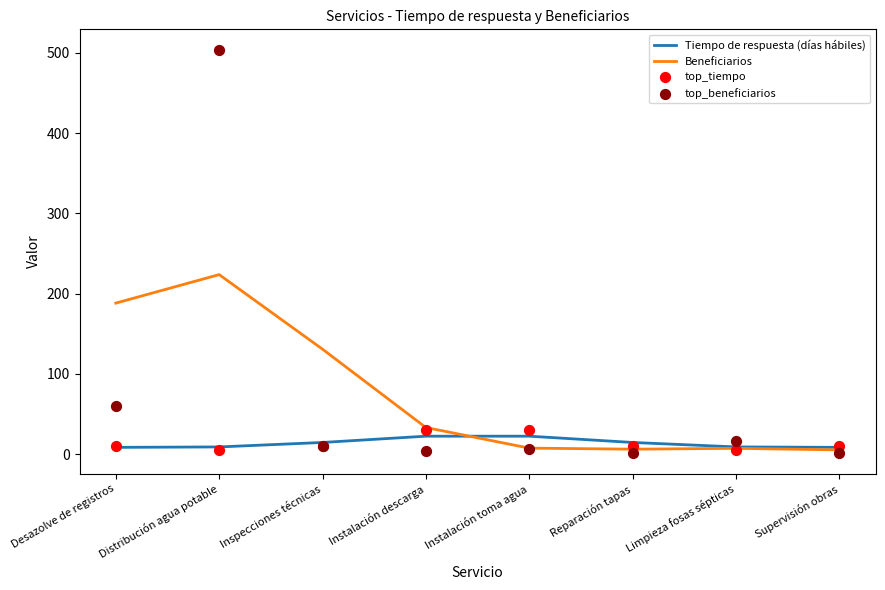

At how many categories does at least one series exceed 294?

1